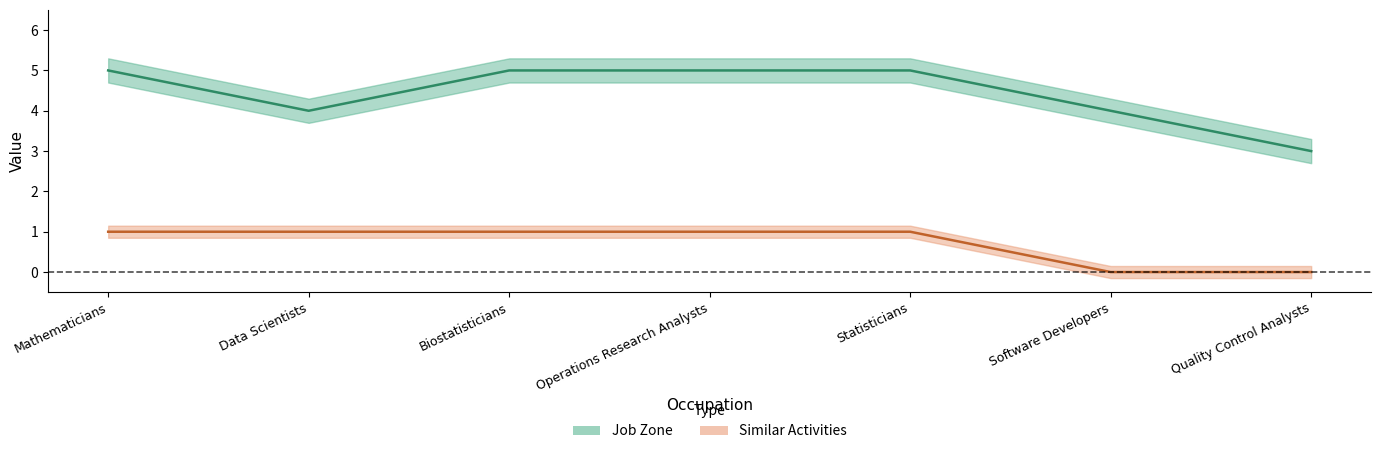

What is the maximum value shown in the chart?

5